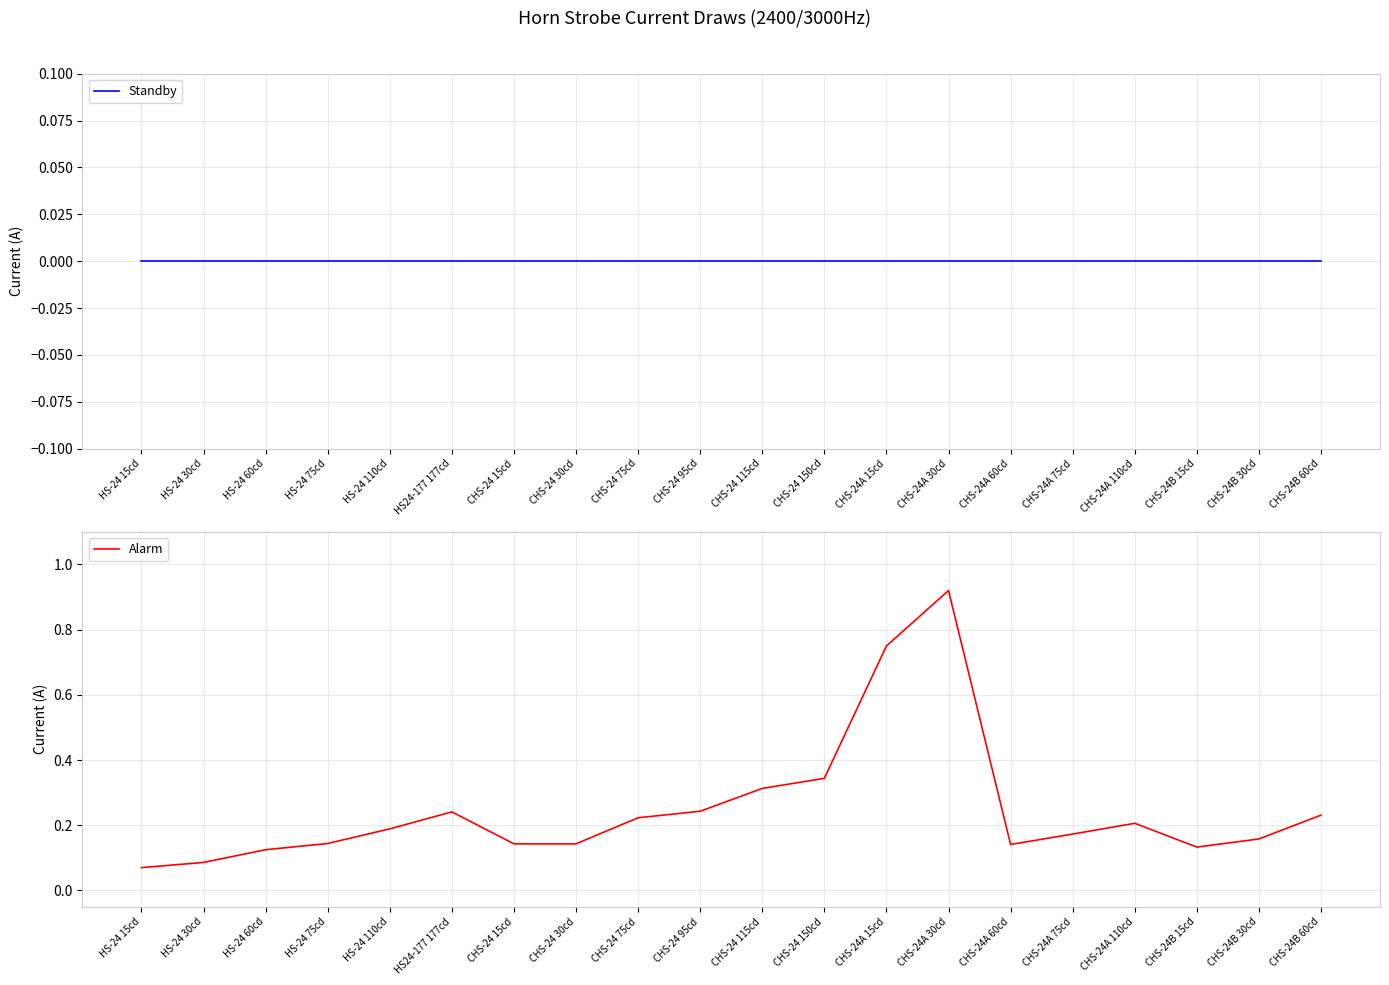

What is the average value of the Alarm series?

0.2